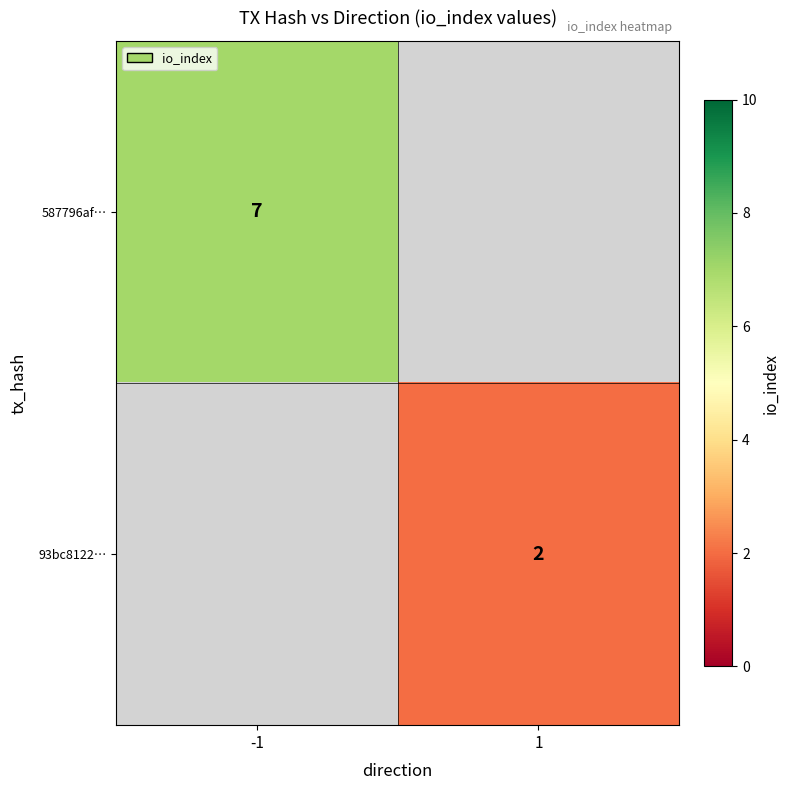

True or false: 587796af… has a value of 4 at -1.

False